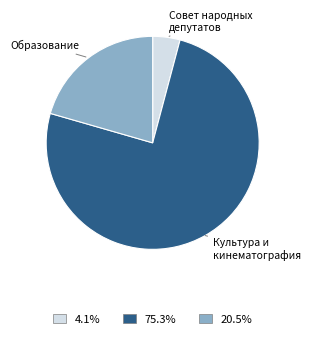

True or false: Совет народных депутатов accounts for 18% of the total.

False